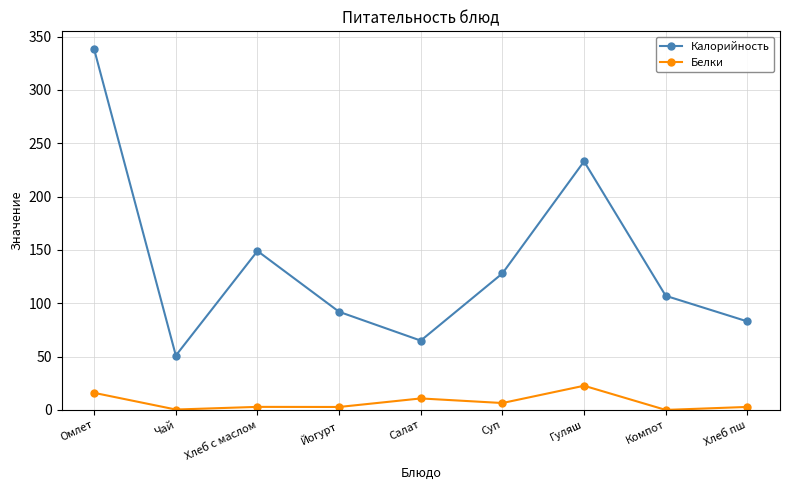

What is the difference between the second highest and second lowest values in the Белки series?

15.6